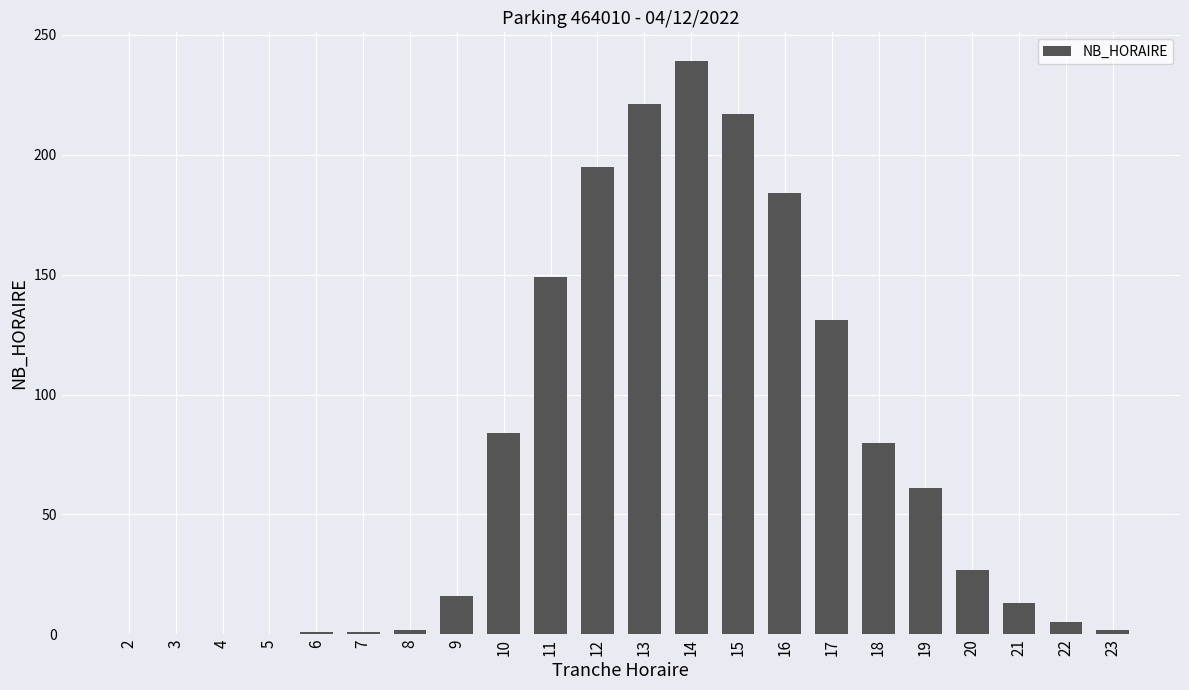

Between 18 and 23, which is larger?

18